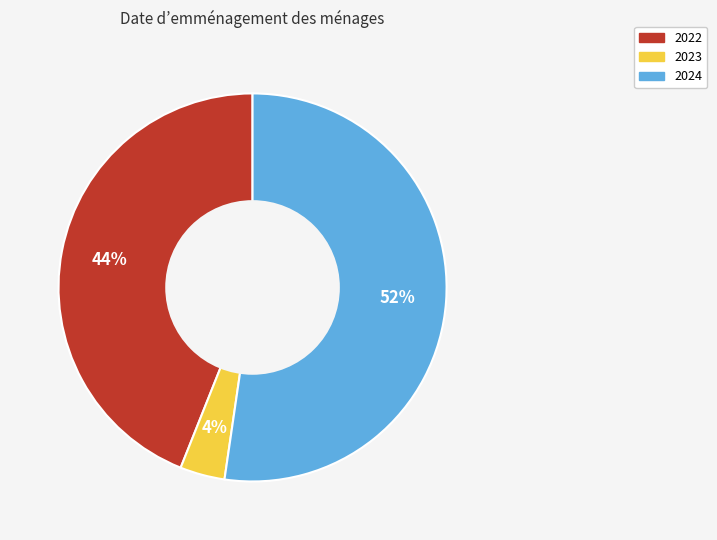

What percentage is the 2022 slice, to the nearest percent?

44%